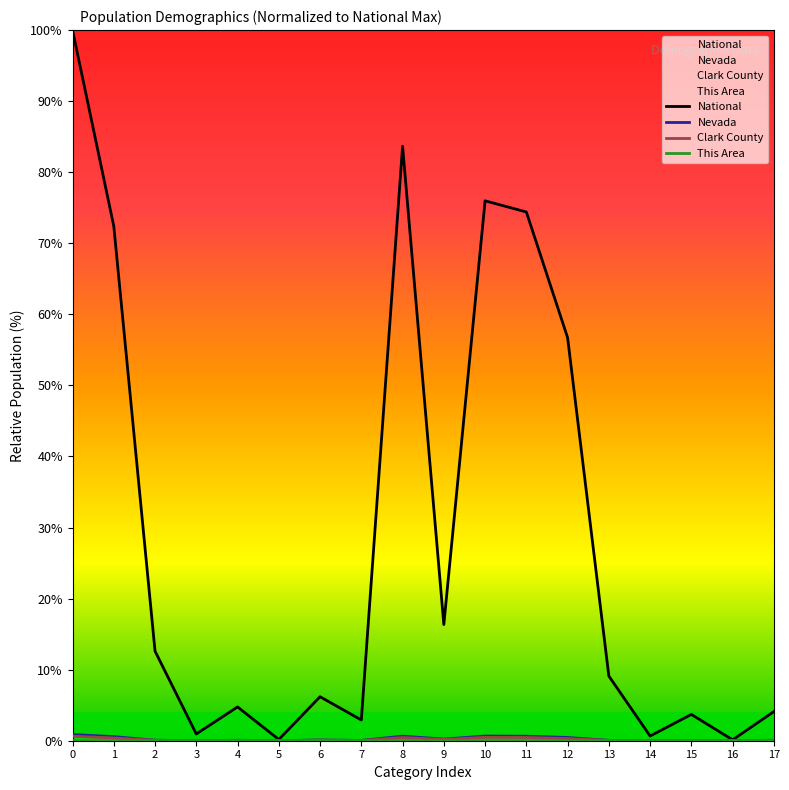

True or false: Clark County and Nevada intersect in this chart.

False